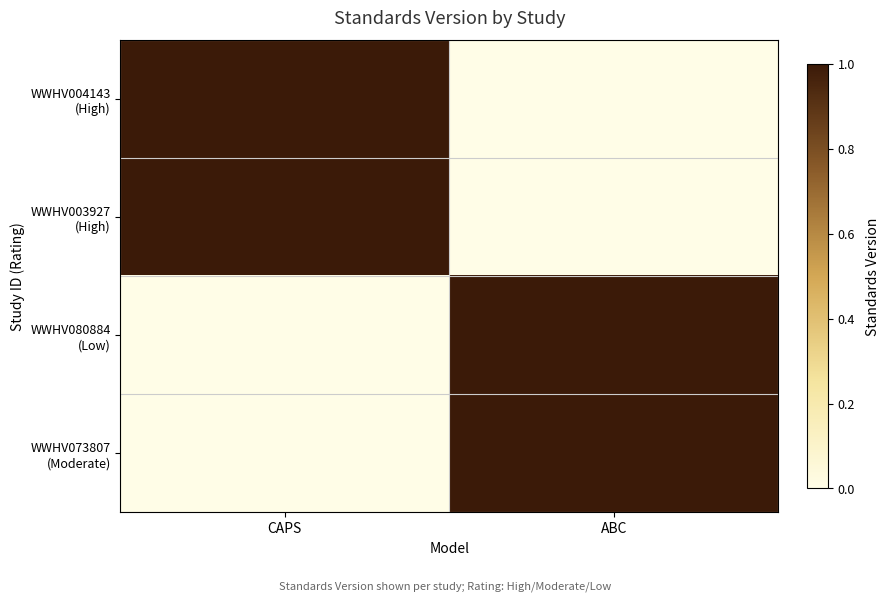

What is the difference between the maximum and minimum values in the WWHV003927 (High) series?

1